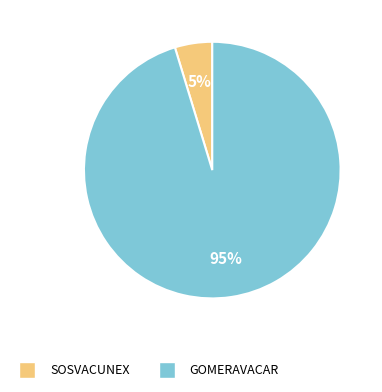

Which category has the biggest portion of the pie?

GOMERAVACAR